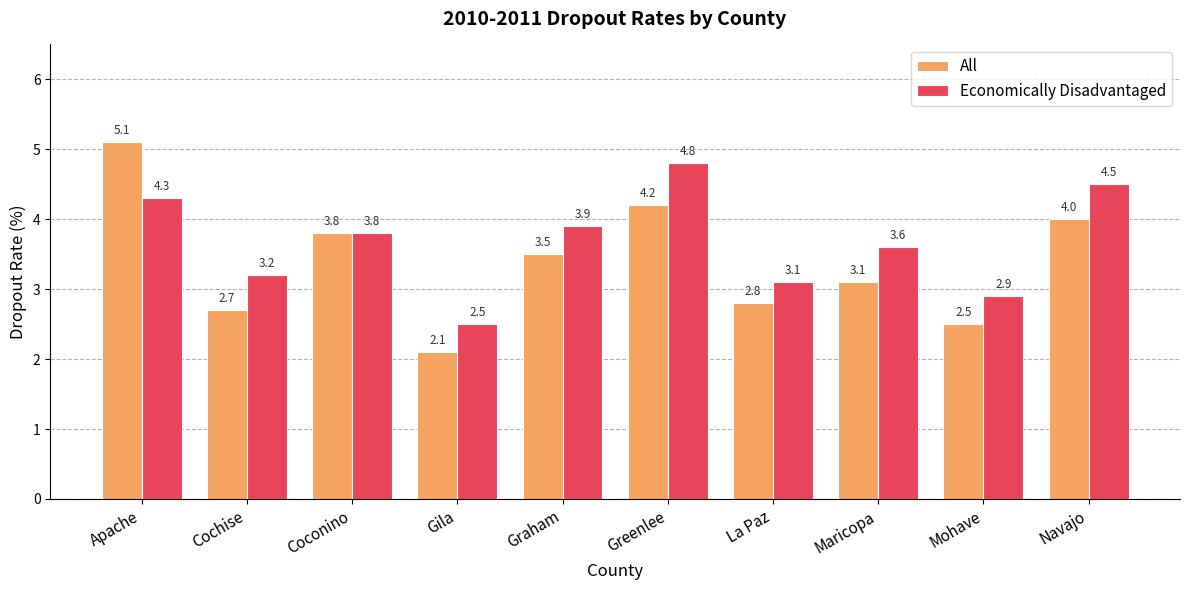

What is the highest value of the All series?

5.1